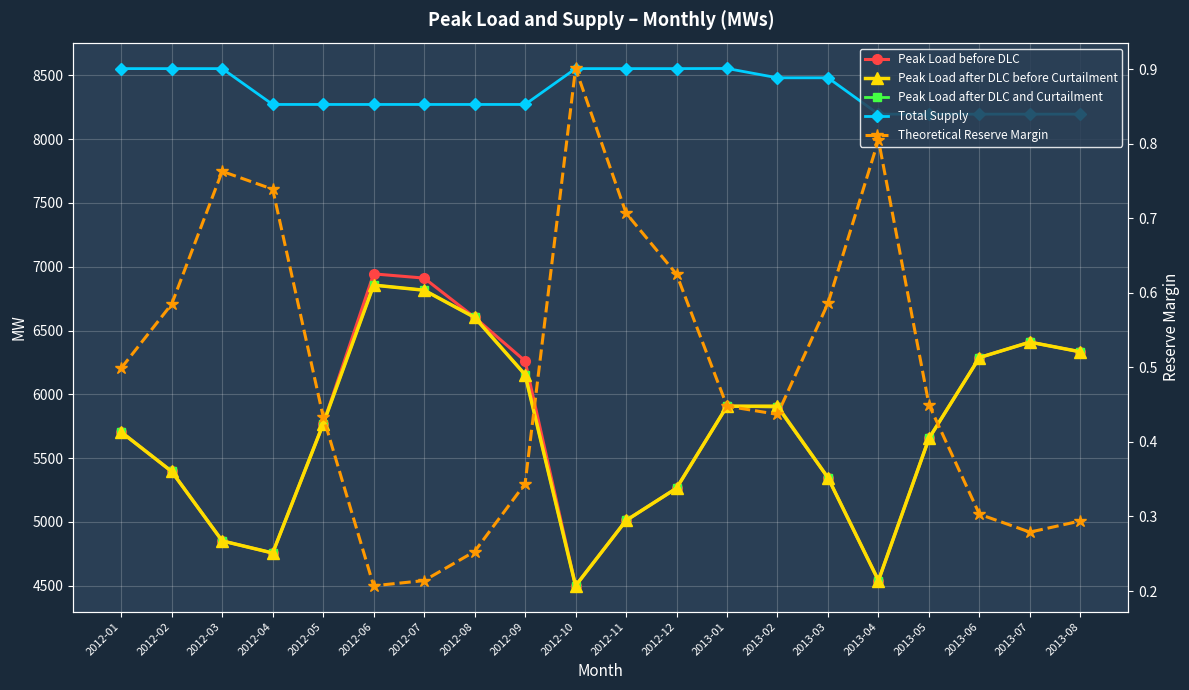

What is the spread (max minus min) of values at 2012-01?

8552.5